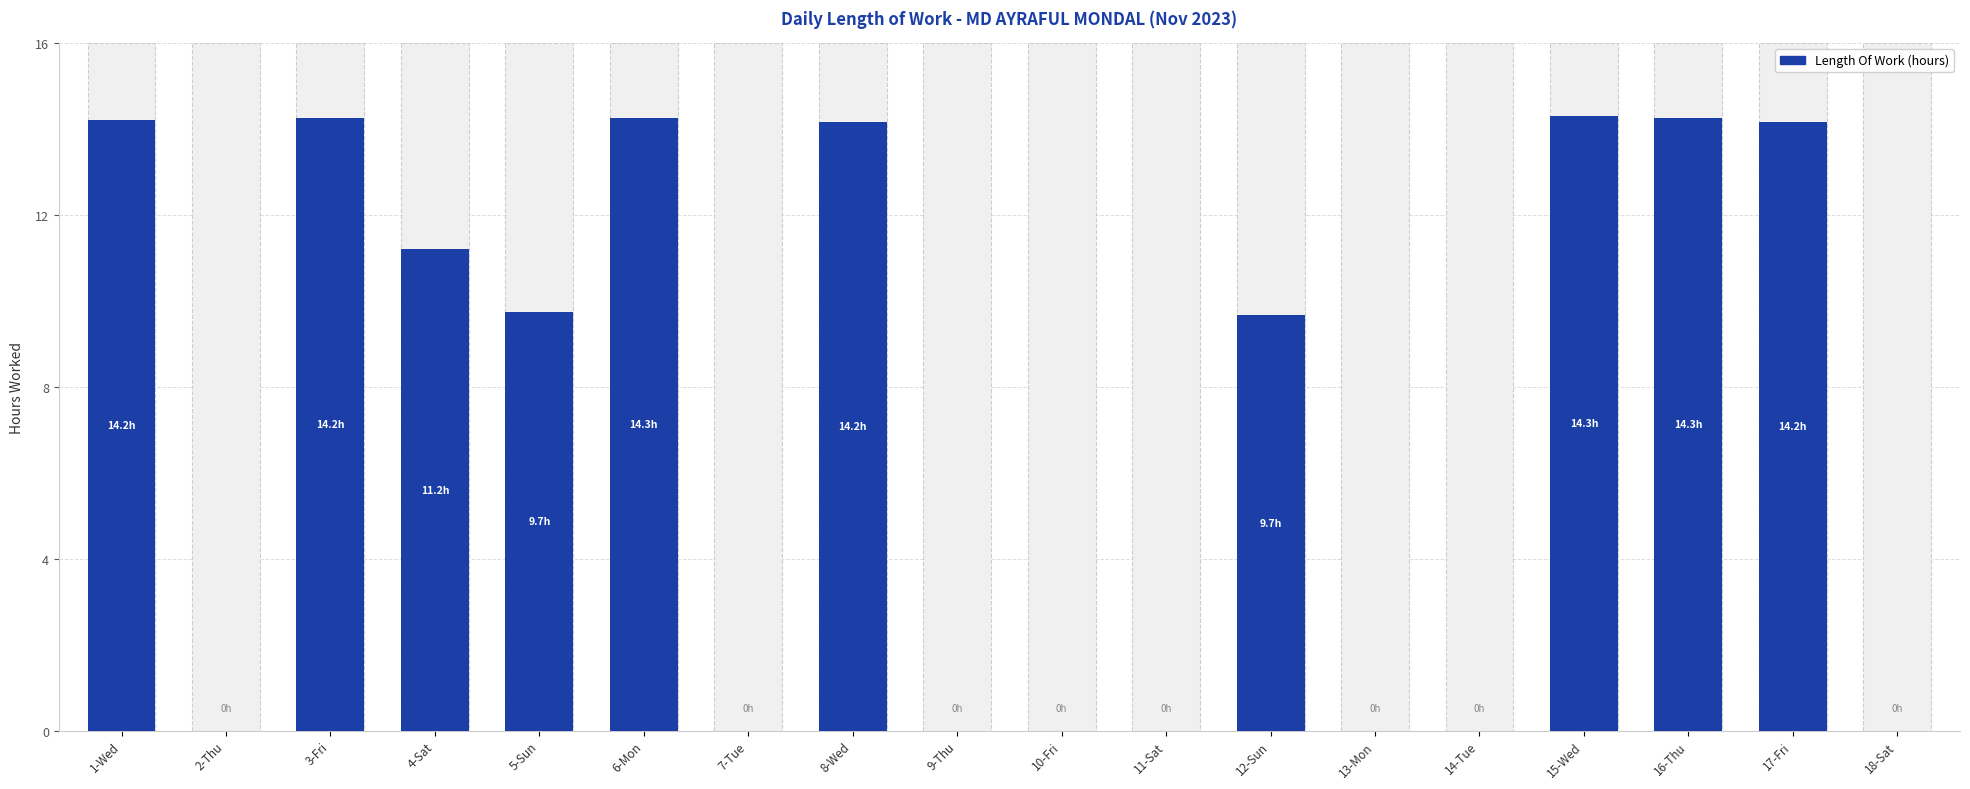

Rank the categories by value from highest to lowest.

15-Wed, 6-Mon, 16-Thu, 3-Fri, 1-Wed, 8-Wed, 17-Fri, 4-Sat, 5-Sun, 12-Sun, 2-Thu, 7-Tue, 9-Thu, 10-Fri, 11-Sat, 13-Mon, 14-Tue, 18-Sat